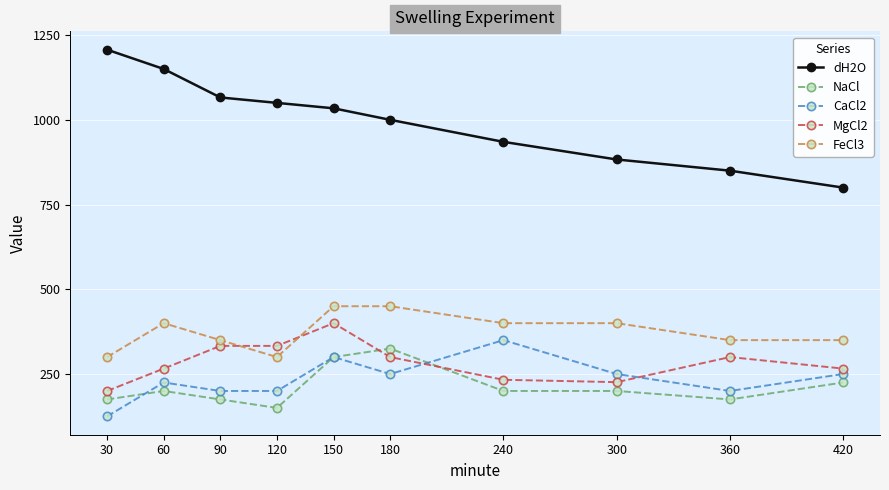

What are all the series names shown in the legend?

dH2O, NaCl, CaCl2, MgCl2, FeCl3